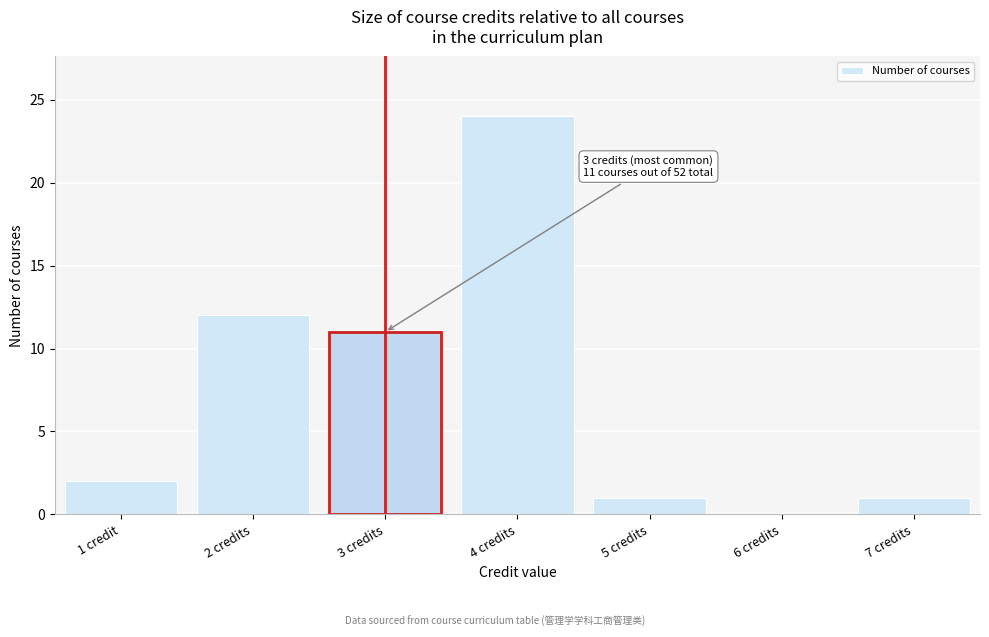

Reading right to left, what are all the values shown in this chart?

7 credits=1	6 credits=0	5 credits=1	4 credits=24	3 credits=11	2 credits=12	1 credit=2